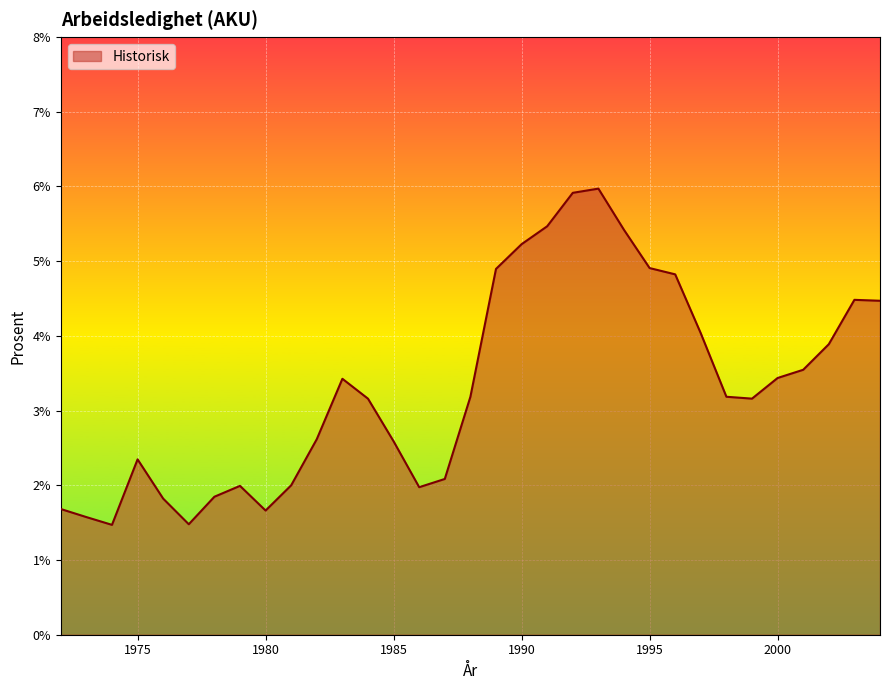

What is the difference between the maximum and minimum values?

4.5